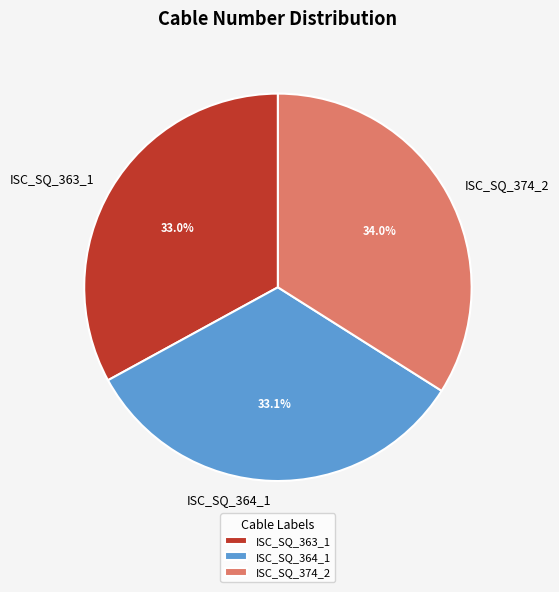

Is it true that ISC_SQ_363_1 is 41% of the pie?

False